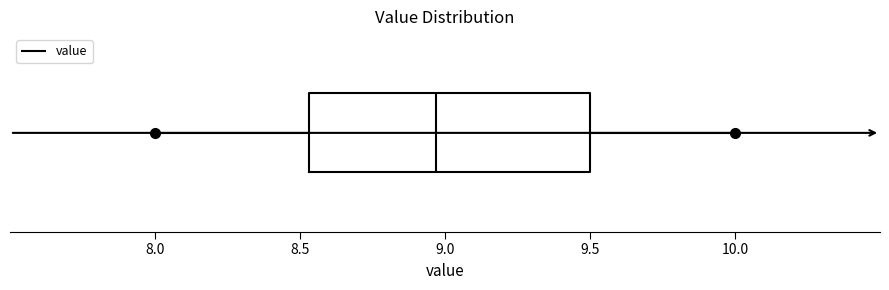

Transcribe this box plot: give where the median line is, the range the box spans, and where the two whiskers end, as read against the x-axis. The values are not printed on the chart, so give them approximately, as read against the axis.

median 8.95, box 8.55 to 9.50, whiskers 8.00 to 10.00